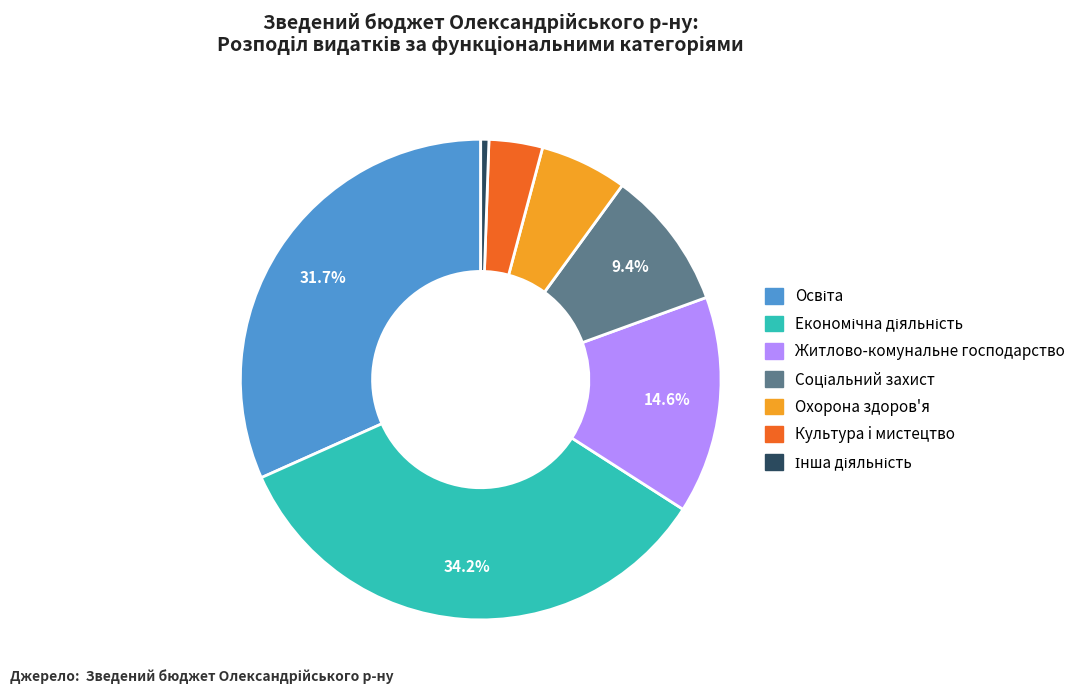

What percentage is NOT represented by Житлово-комунальне господарство?

85.4%